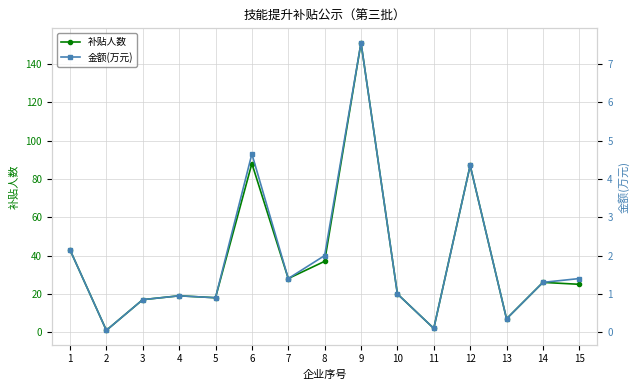

Rank the series by their maximum value, from highest to lowest.

补贴人数, 金额(万元)